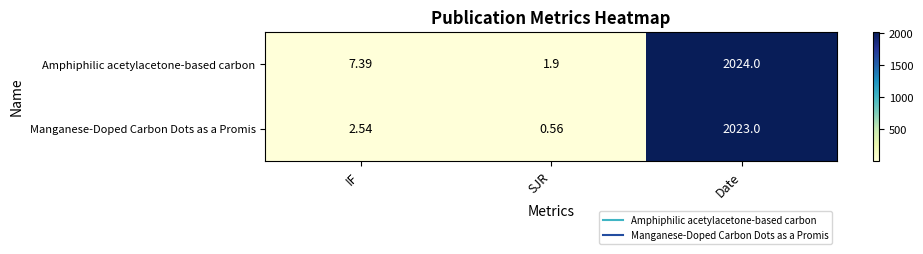

List the labels in order of Amphiphilic acetylacetone-based carbon value, largest first.

Date, IF, SJR